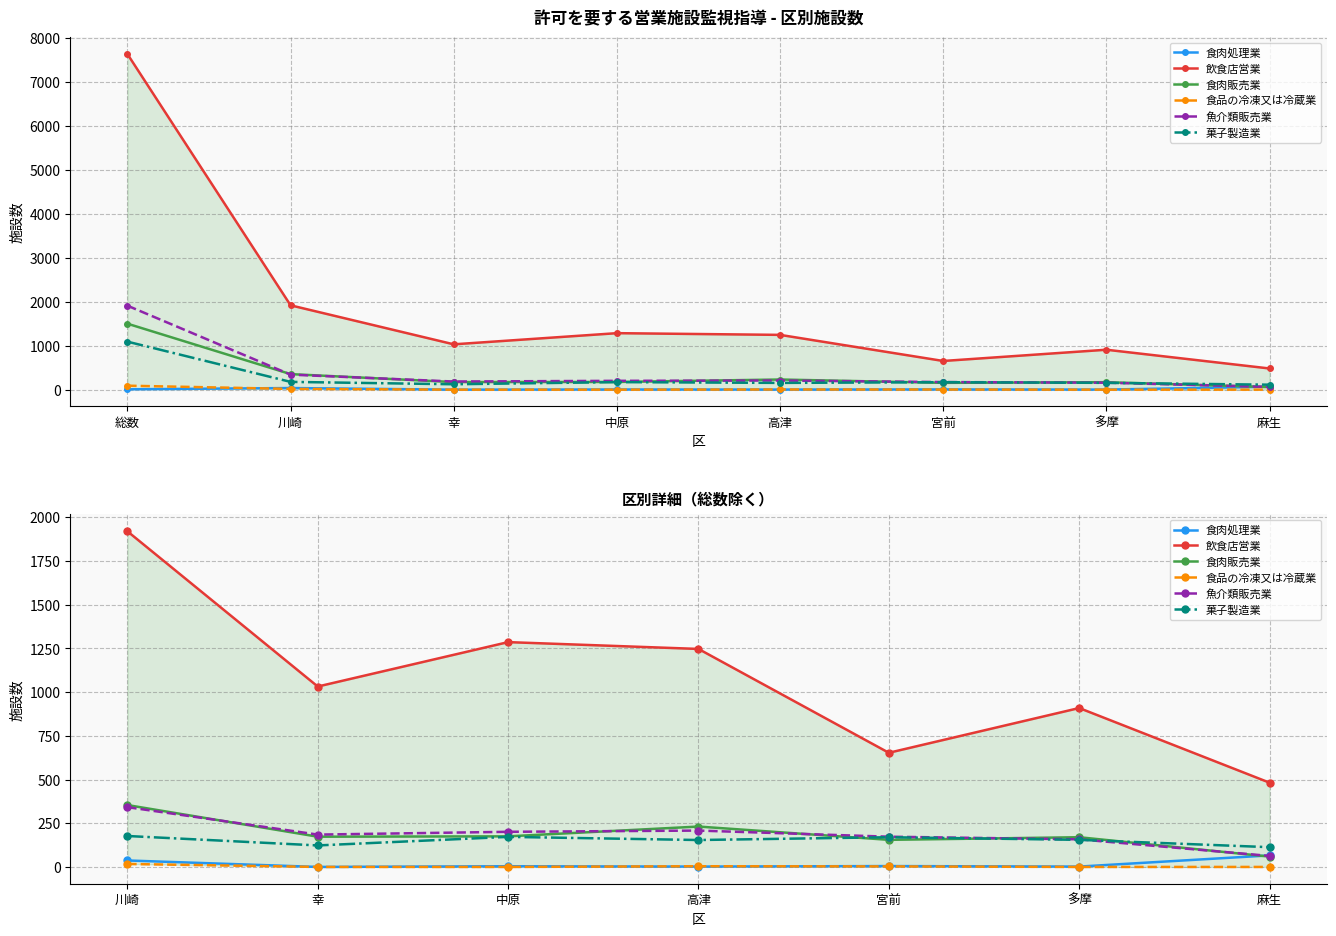

Which series changed the most between 宮前 and 麻生?

飲食店営業